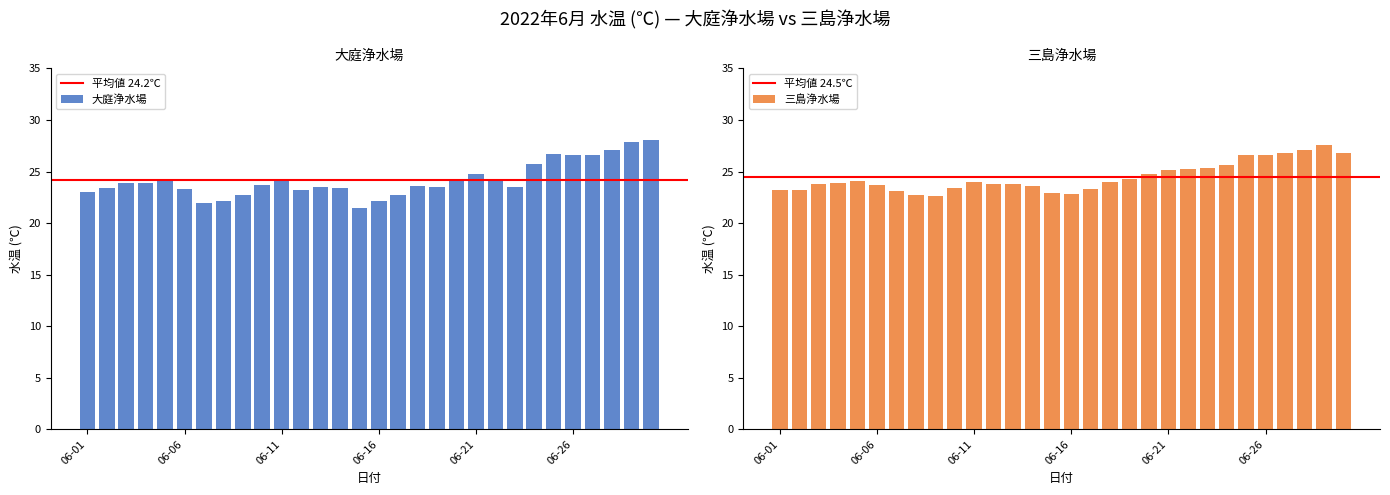

What is the sum of all 大庭浄水場 水温 (℃) values?

725.1